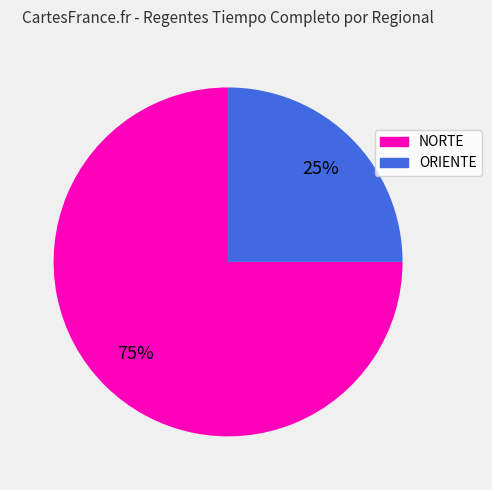

Which slice is the largest?

NORTE